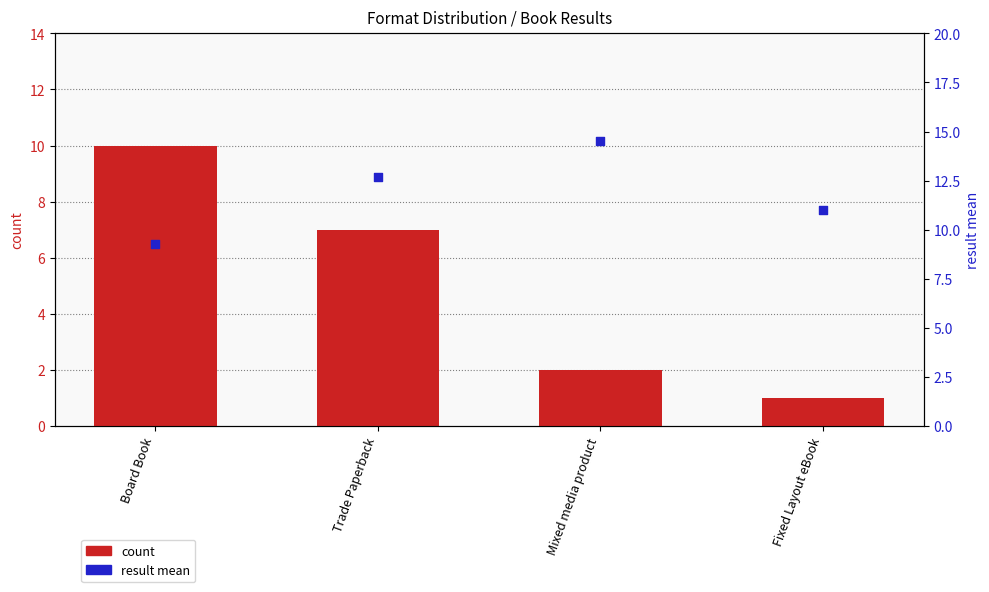

Which series contains the lowest Y value?

count